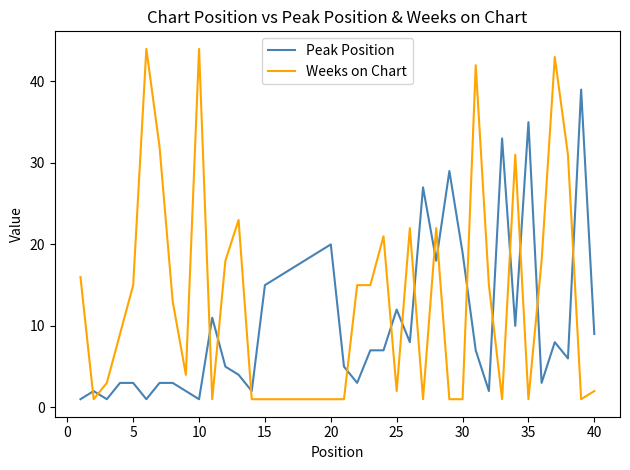

Which series has the largest range (max minus min)?

Weeks on Chart